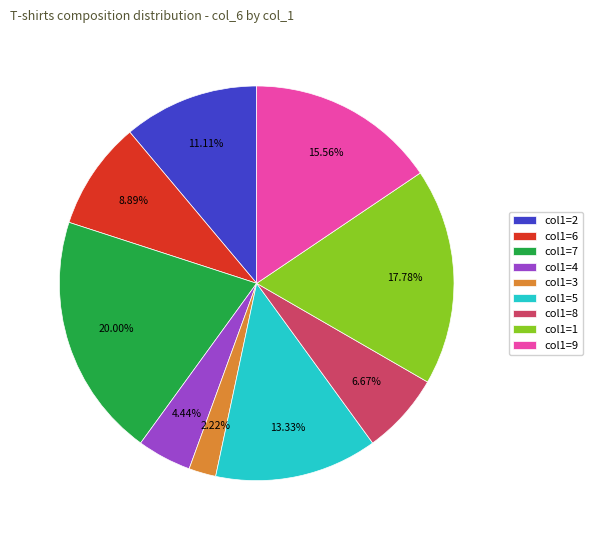

Do col1=8 and col1=2 together represent more than half of the pie?

No